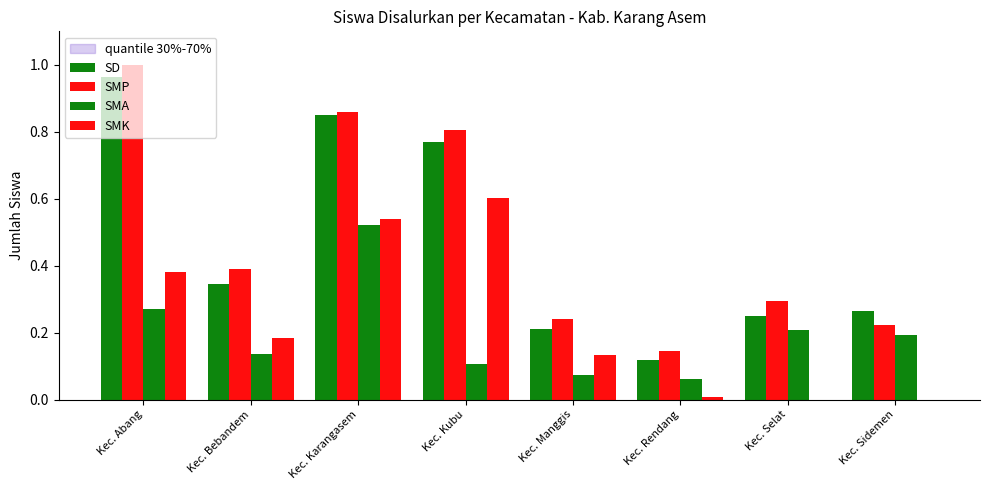

Reading left to right, extract all data points from this chart.

SD: Kec. Abang=1.0	Kec. Bebandem=0.3	Kec. Karangasem=0.8	Kec. Kubu=0.8	Kec. Manggis=0.2	Kec. Rendang=0.1	Kec. Selat=0.2	Kec. Sidemen=0.3
SMP: Kec. Abang=1.0	Kec. Bebandem=0.4	Kec. Karangasem=0.9	Kec. Kubu=0.8	Kec. Manggis=0.2	Kec. Rendang=0.1	Kec. Selat=0.3	Kec. Sidemen=0.2
SMA: Kec. Abang=0.3	Kec. Bebandem=0.1	Kec. Karangasem=0.5	Kec. Kubu=0.1	Kec. Manggis=0.1	Kec. Rendang=0.1	Kec. Selat=0.2	Kec. Sidemen=0.2
SMK: Kec. Abang=0.4	Kec. Bebandem=0.2	Kec. Karangasem=0.5	Kec. Kubu=0.6	Kec. Manggis=0.1	Kec. Rendang=0.0	Kec. Selat=0.0	Kec. Sidemen=0.0